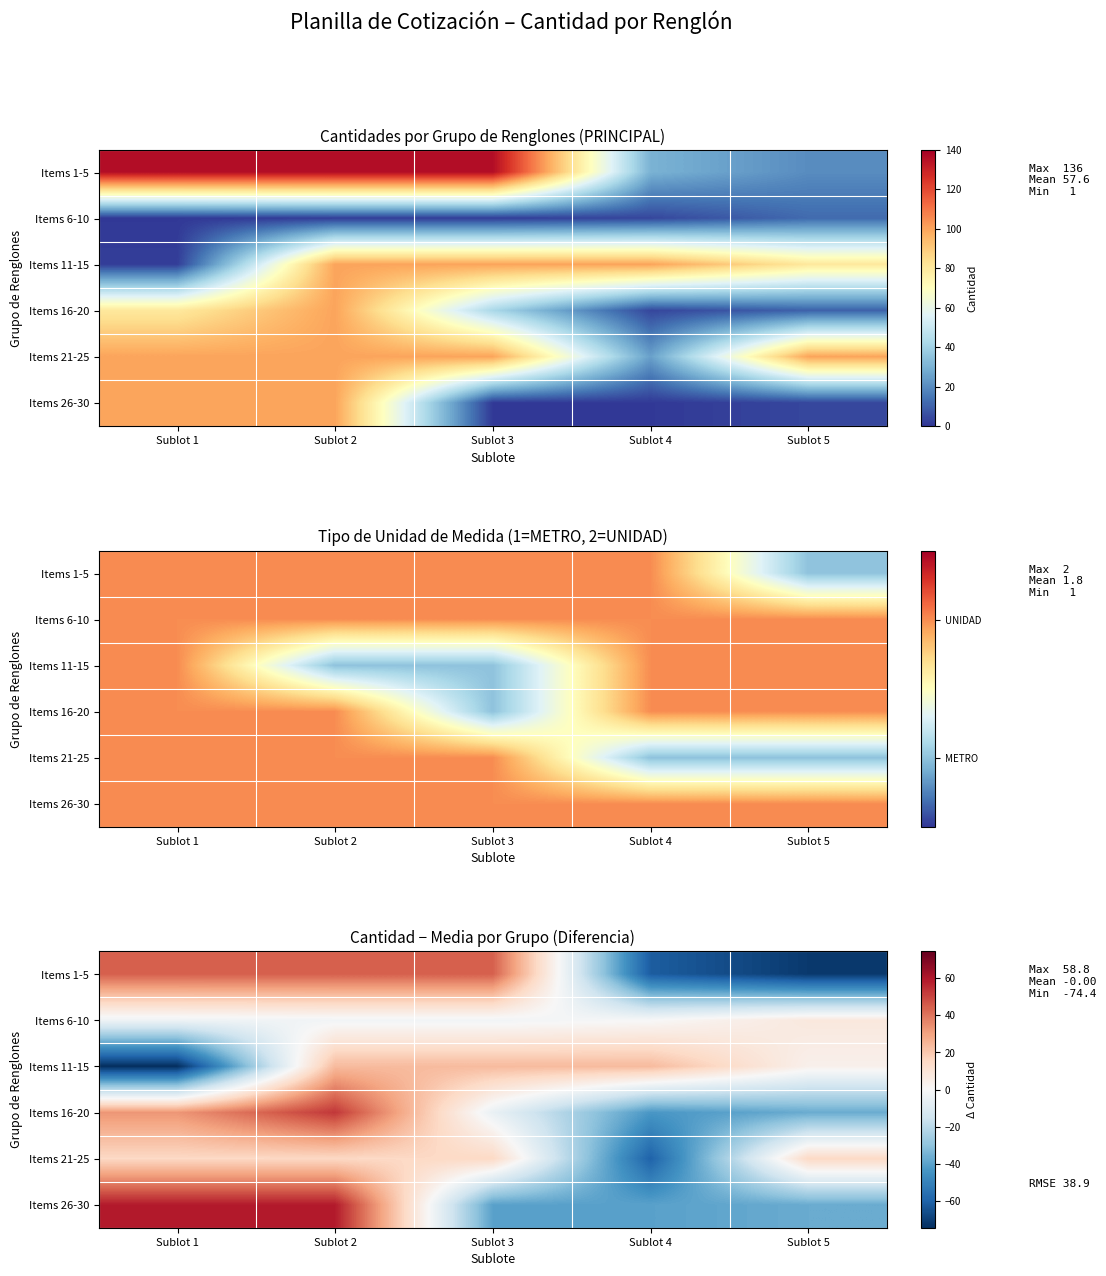

At which label does Items 11-15 reach its peak?

Sublot 2